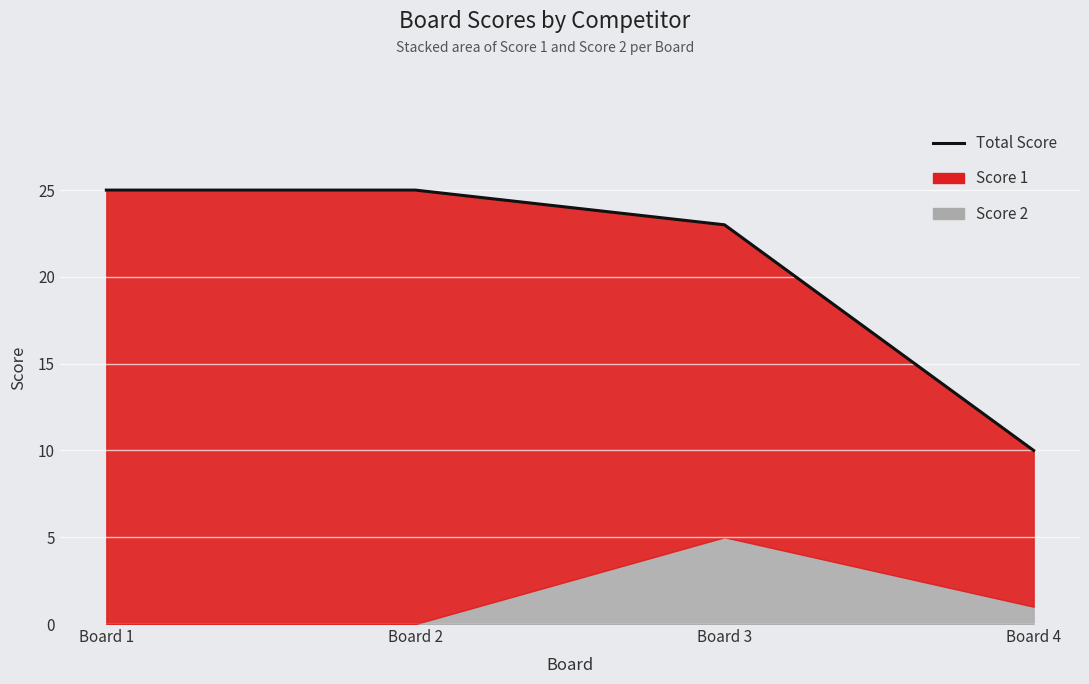

True or false: the data shows 17 at Board 1.

False